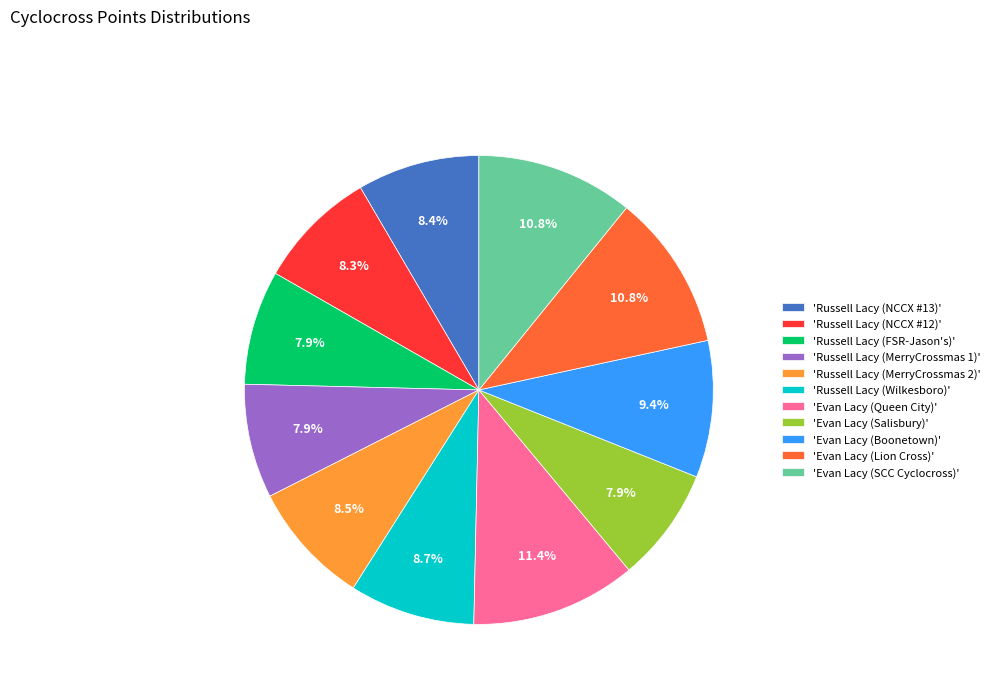

Is there a majority slice in this chart?

No